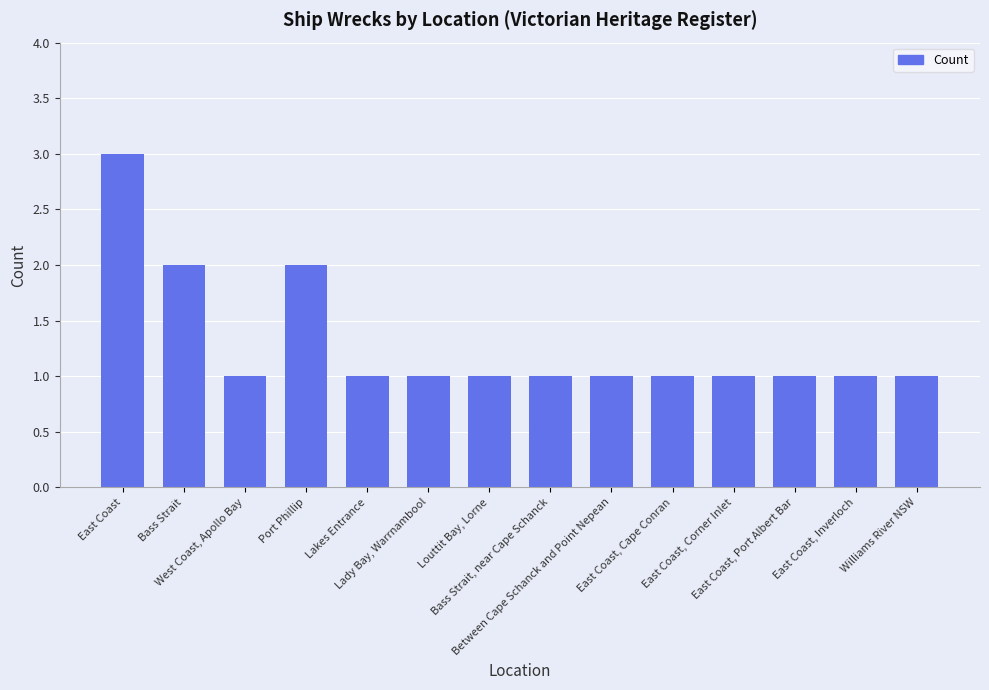

What is the value of the 11th bar from the left?

1